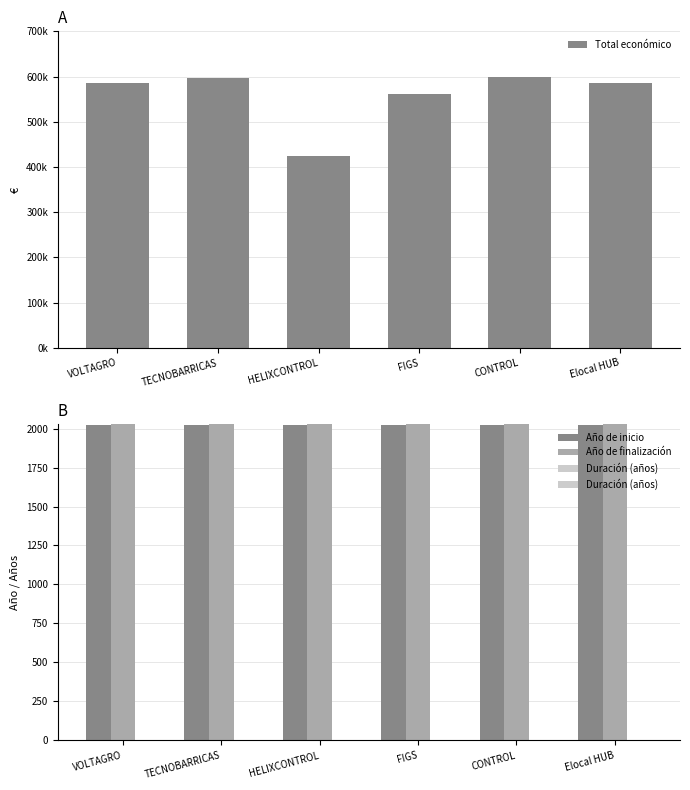

What position from the right is TECNOBARRICAS?

5